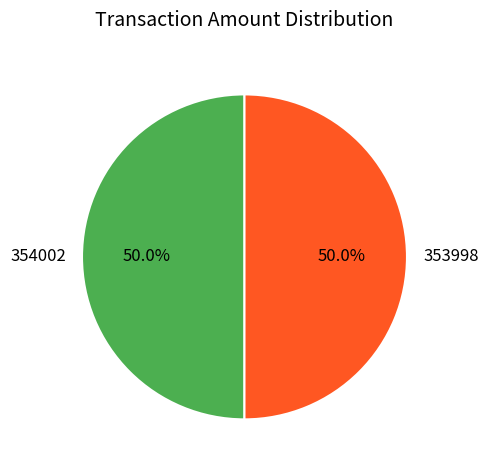

Is the sum of 353998 and 354002 greater than half?

Yes